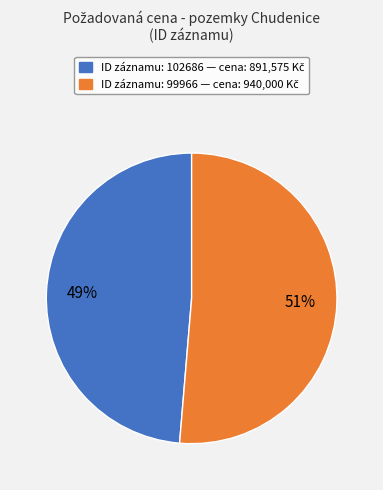

Is there a majority slice in this chart?

Yes